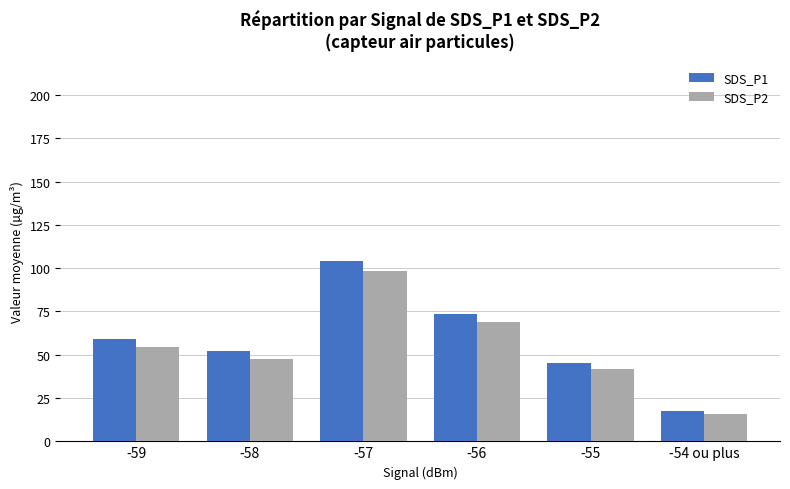

At which label does SDS_P1 reach its minimum?

-54 ou plus